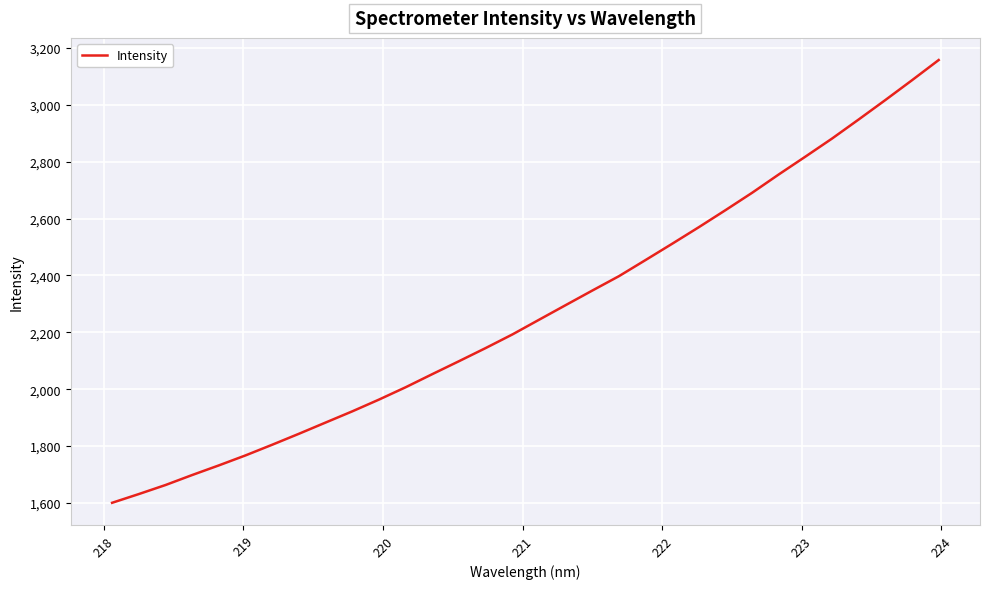

What is the minimum value shown in the chart?

1600.8